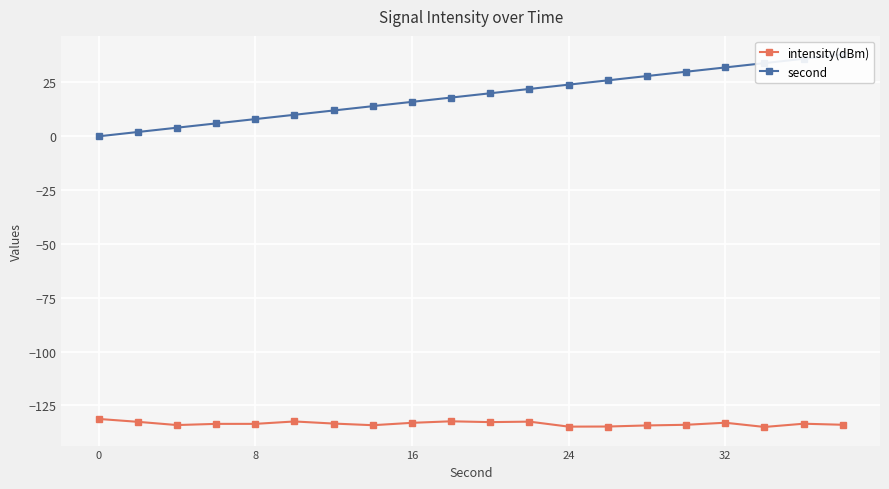

What is the minimum value for intensity(dBm)?

-135.0